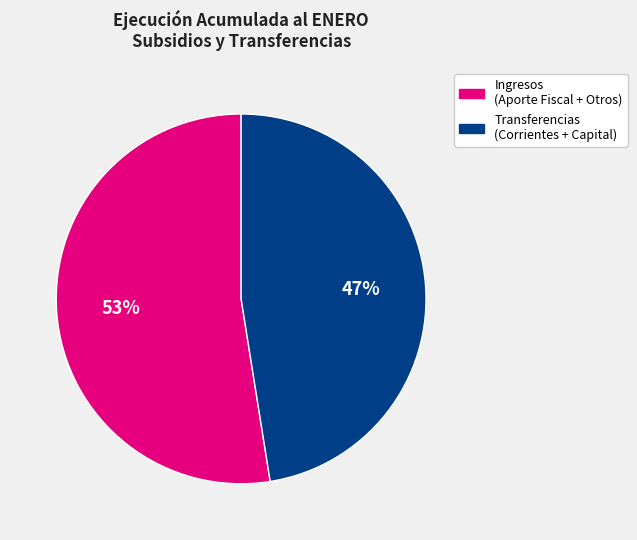

To the nearest percent, what is the average slice percentage?

50%